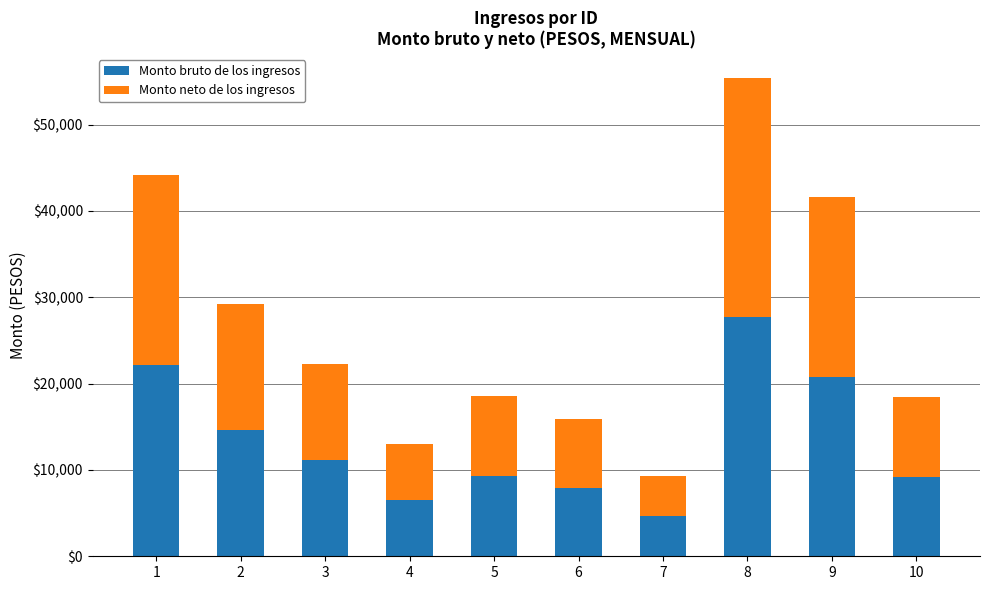

The Monto bruto de los ingresos series shows 22100.3 at 1. True or false?

True